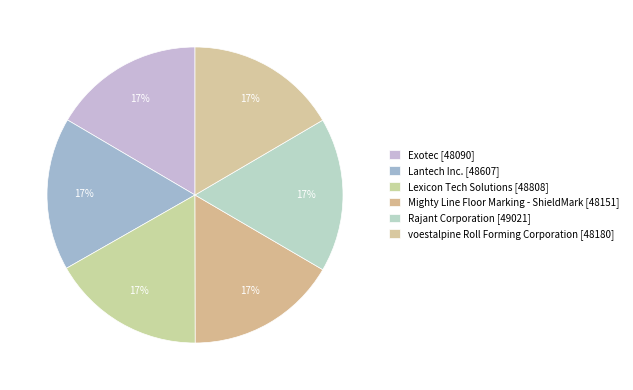

Is it true that Rajant Corporation is 17% of the pie?

True